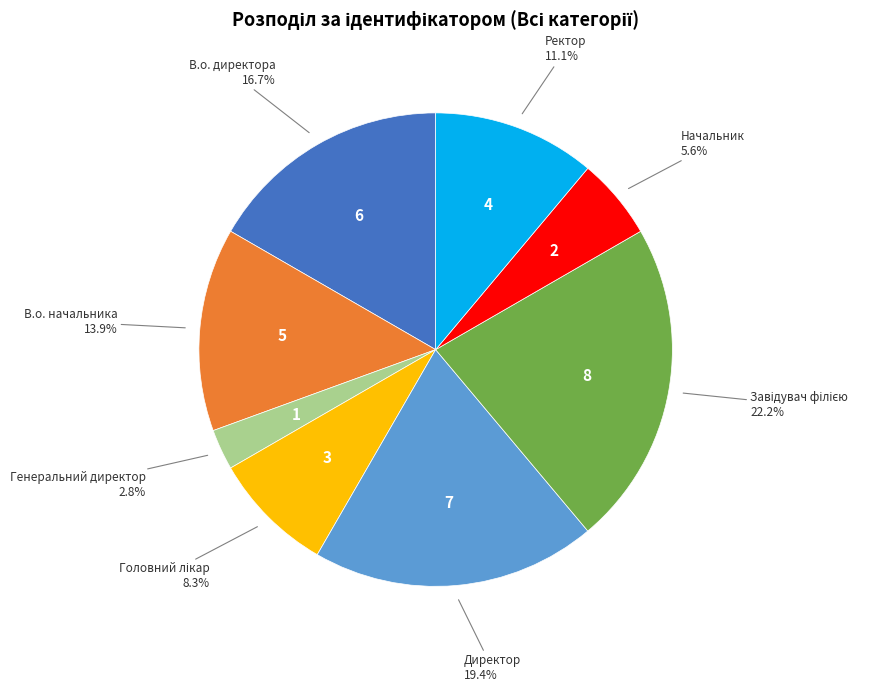

Does any single category account for the majority?

No